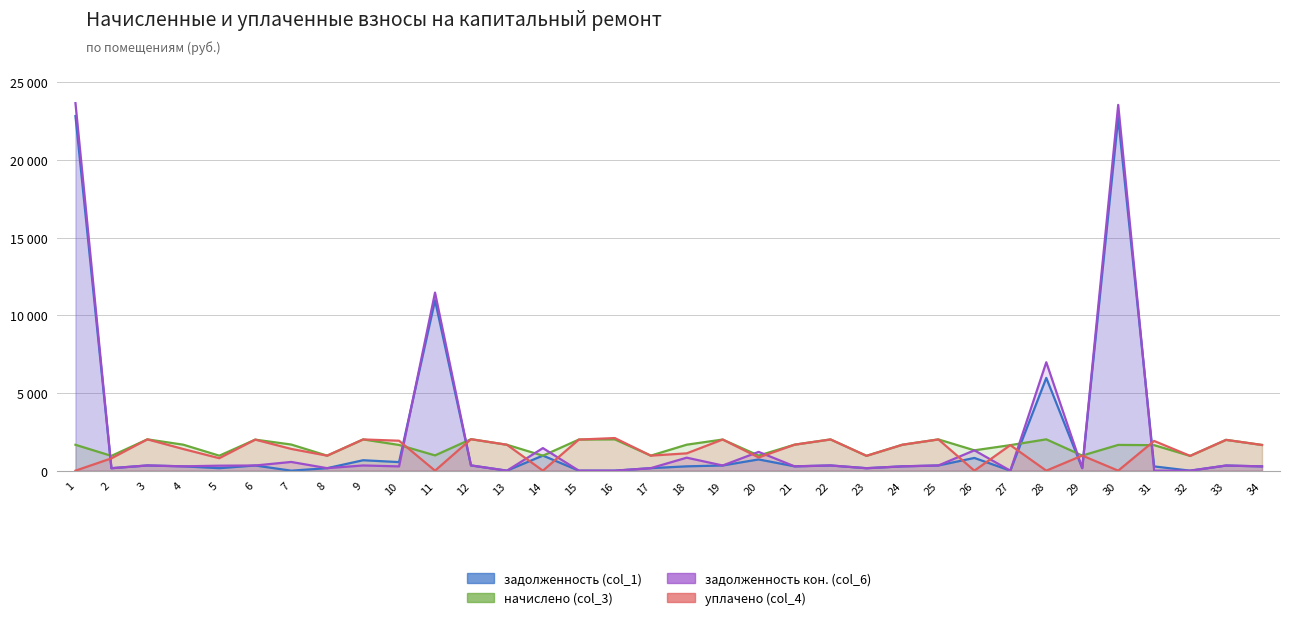

Does the chart display data point markers on the line(s)?

No